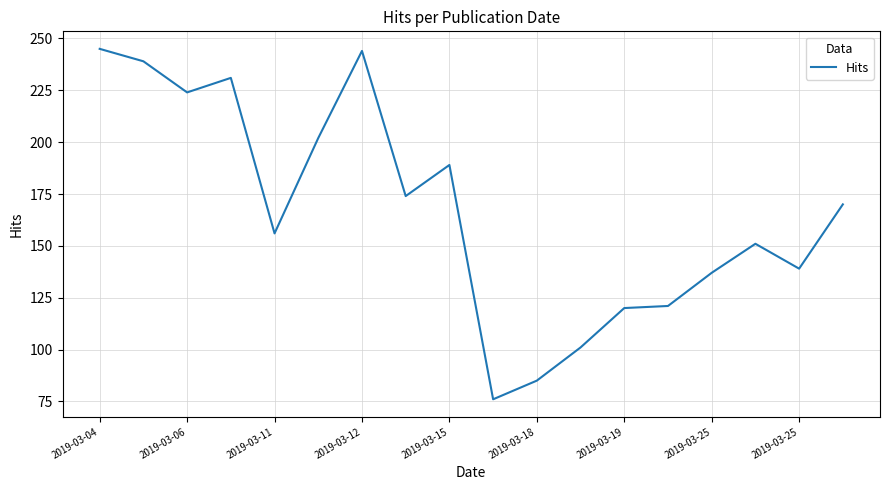

What is the maximum value shown in the chart?

245